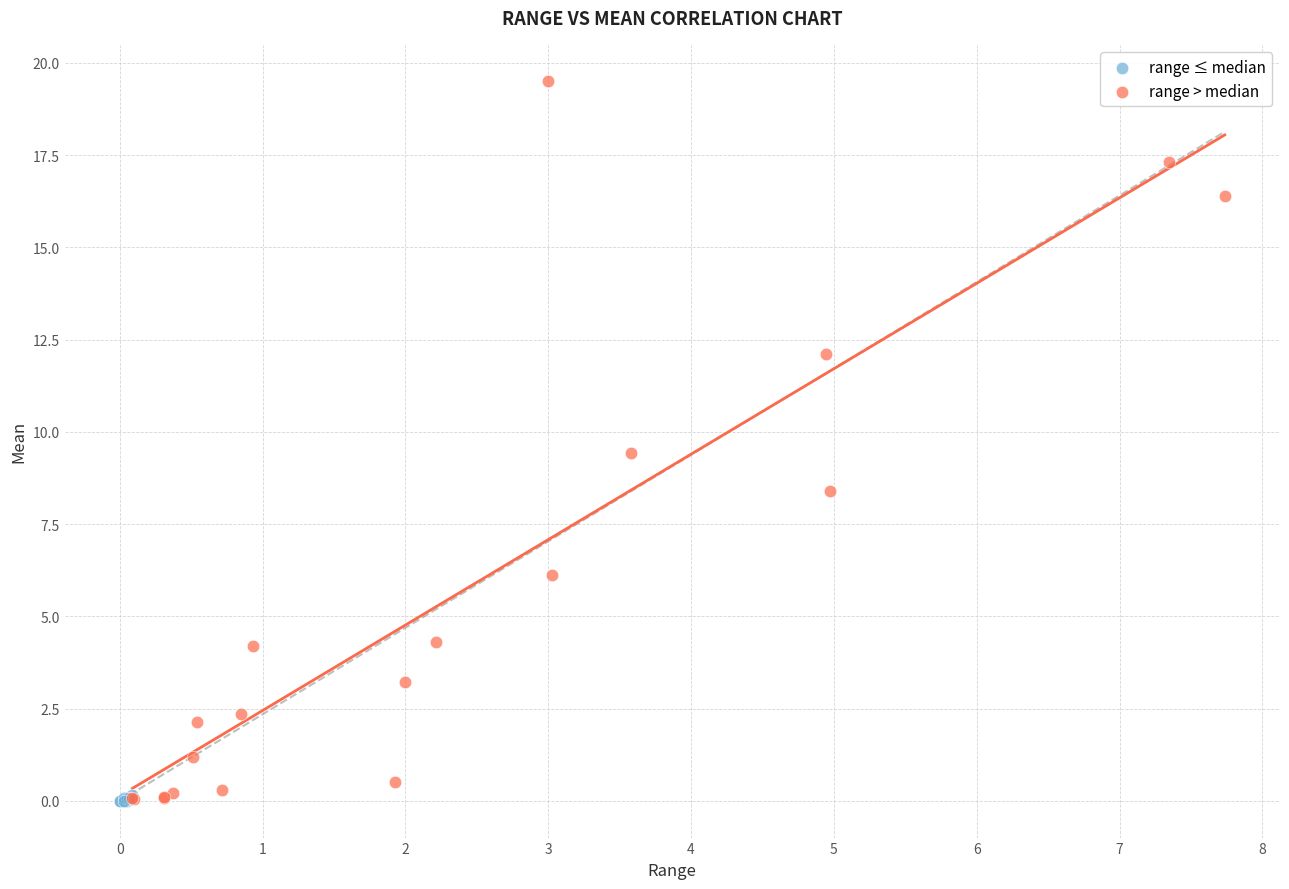

Which series has the largest Y range (max minus min)?

range > median